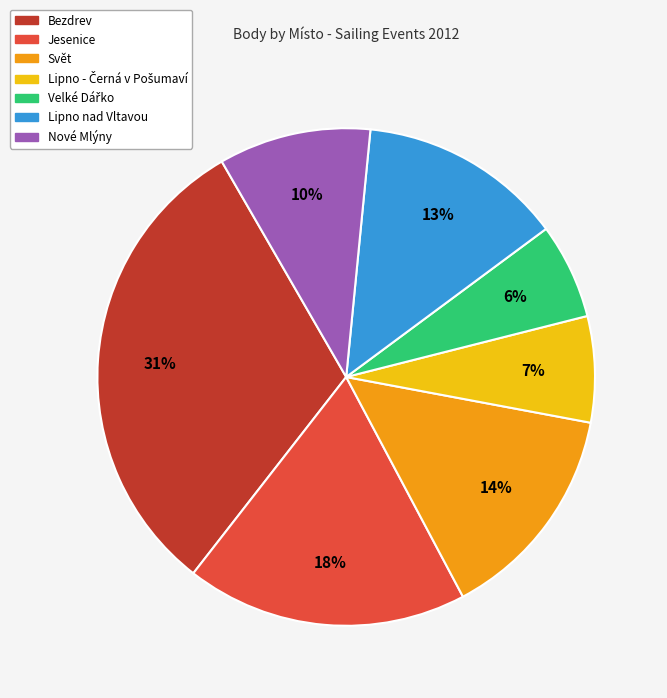

How many slices are in this pie chart?

7